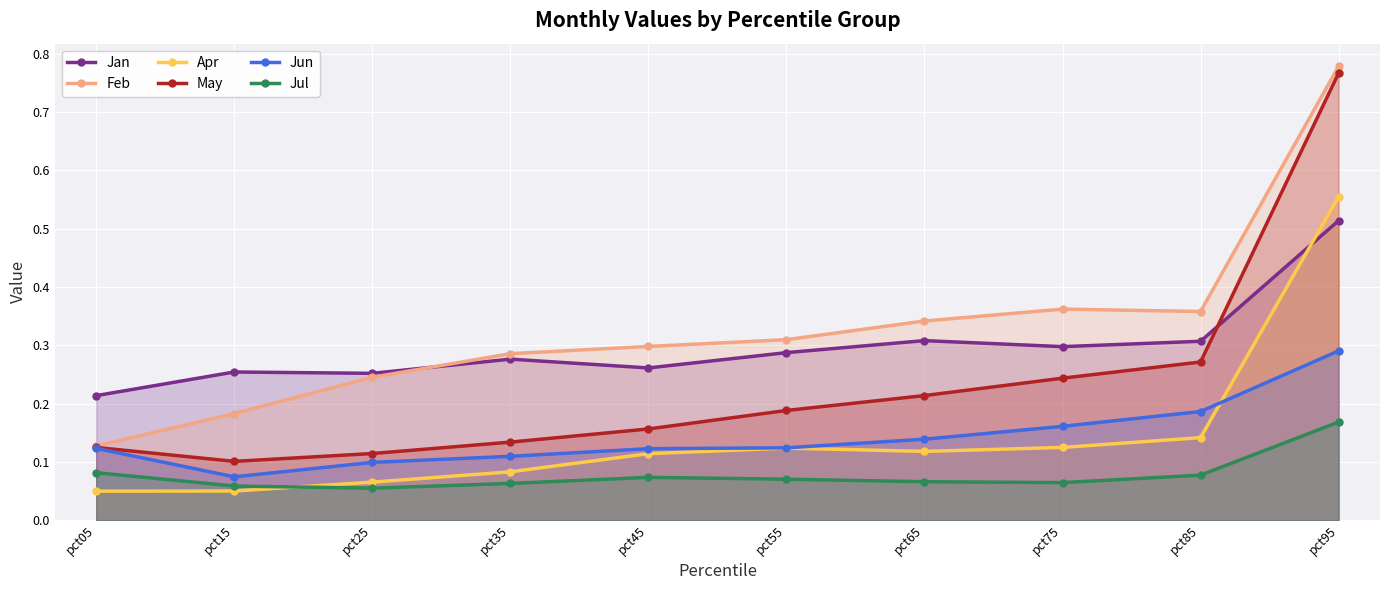

What is the difference between the Jan values at pct15 and pct65?

0.1